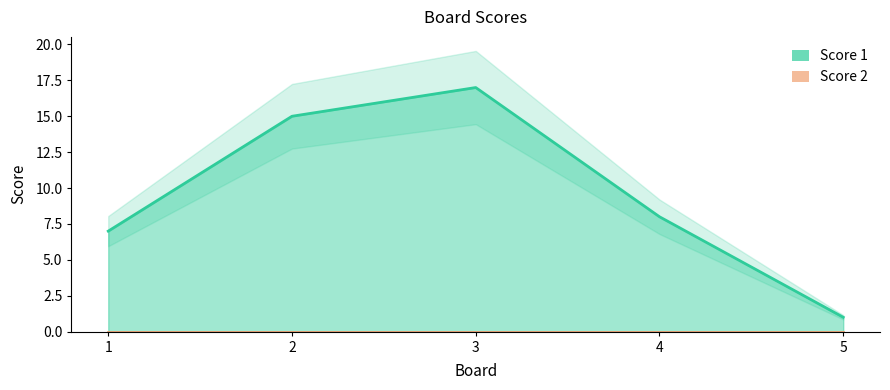

What is the sum of all values?

48